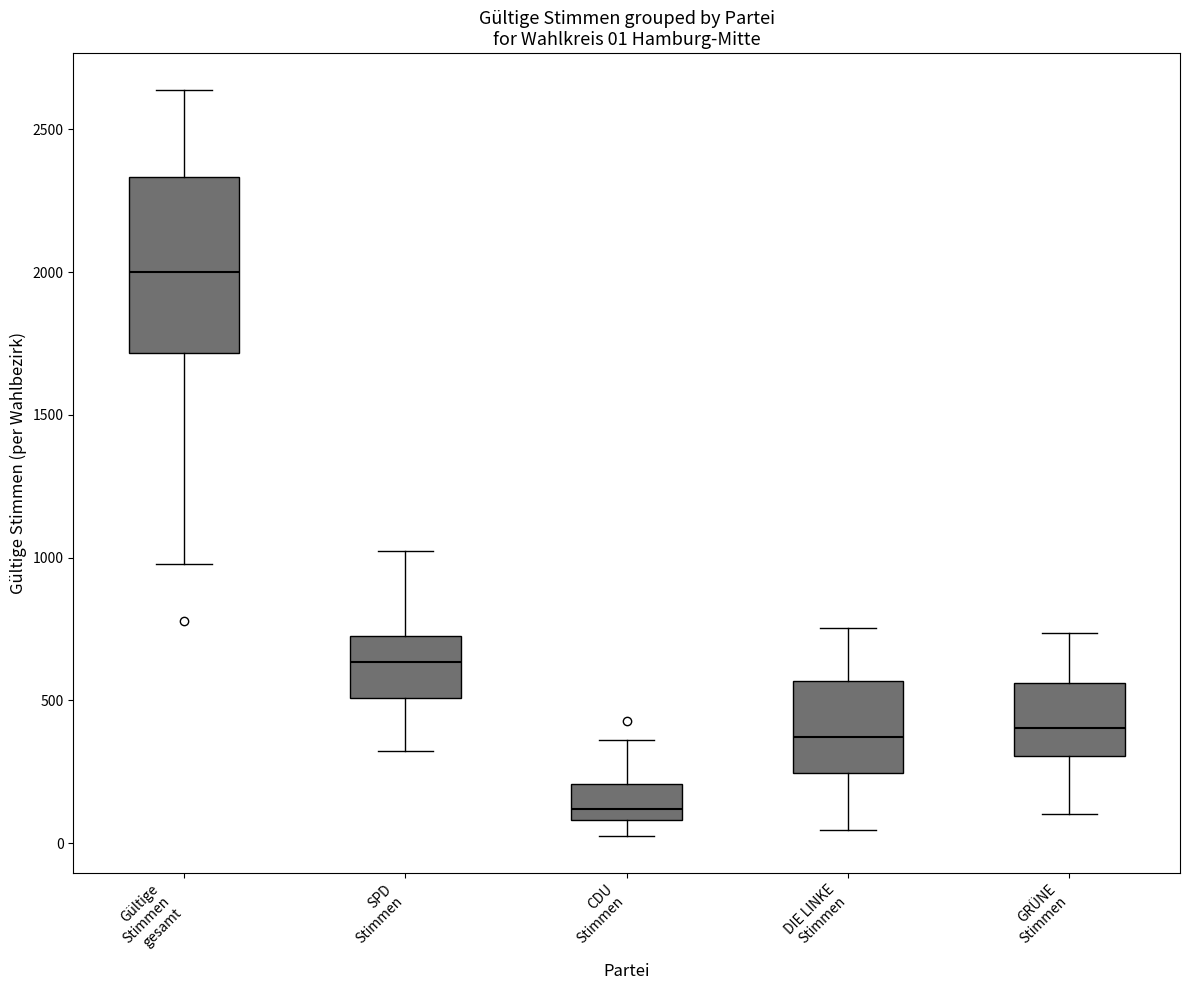

Comparing the boxes themselves (not the whiskers), which one is the tallest?

Gültige Stimmen gesamt